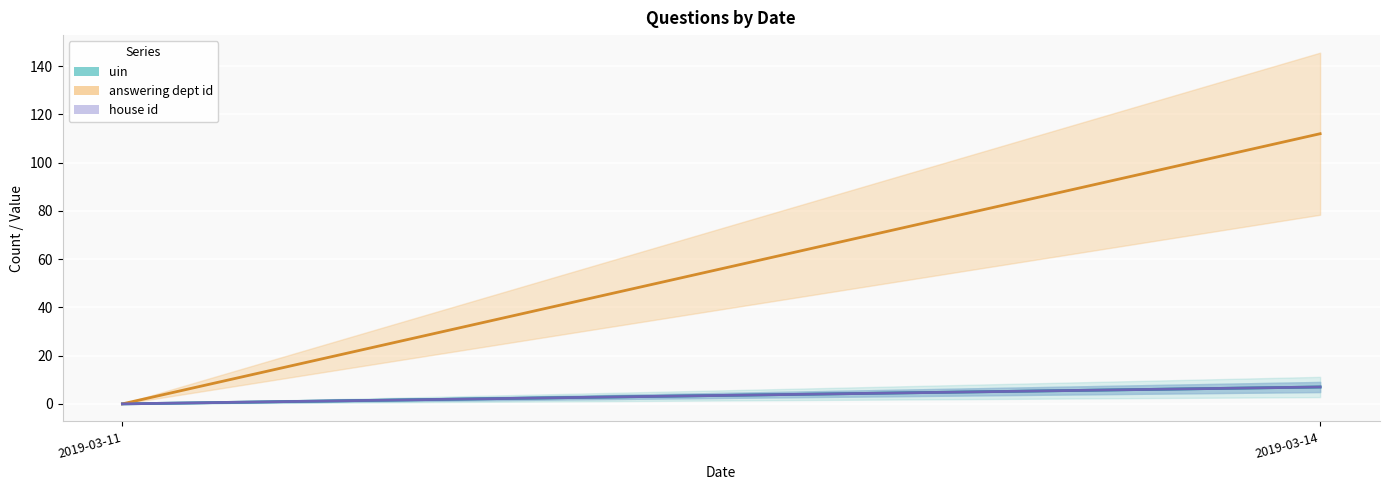

How many values in the house id series are below 7?

1